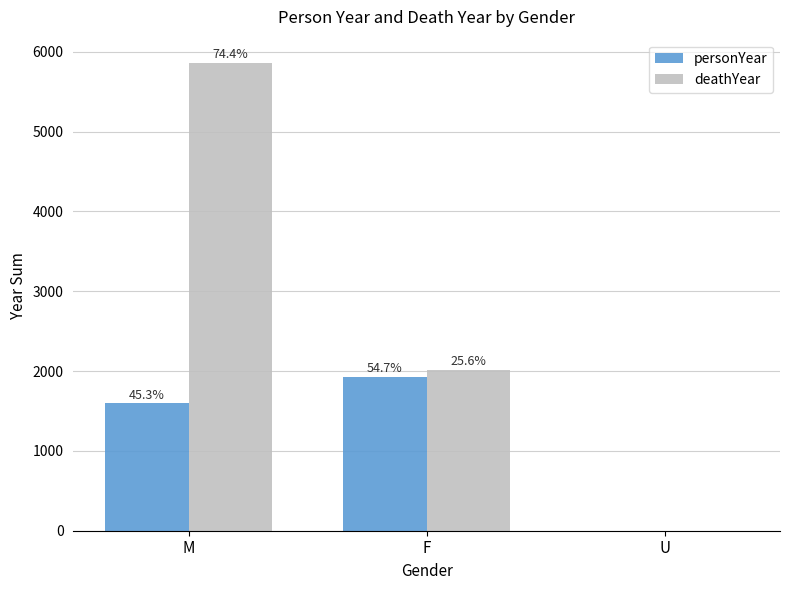

Reading left to right, list all the values displayed in this chart.

personYear: M=1596	F=1927	U=0
deathYear: M=5859	F=2019	U=0